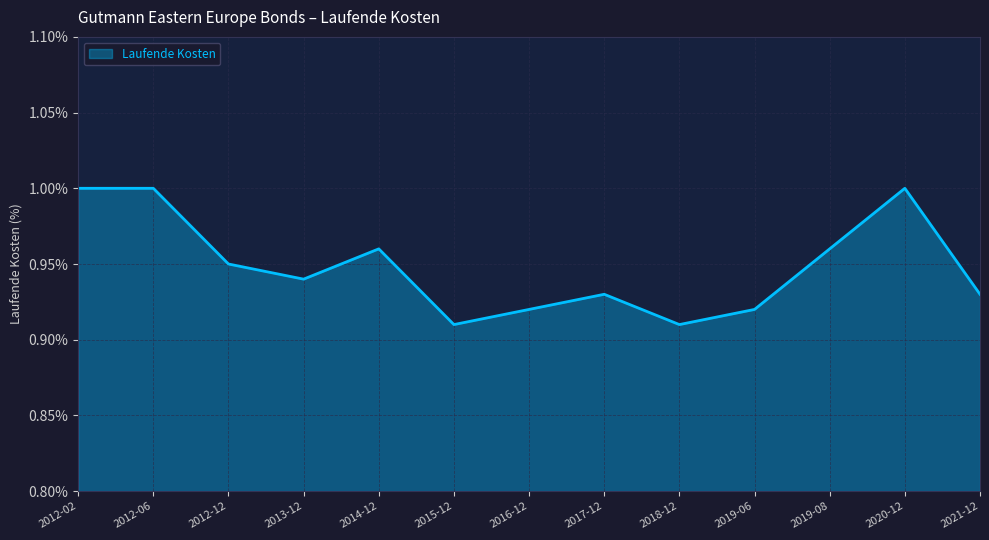

How many lines are shown in the chart?

1